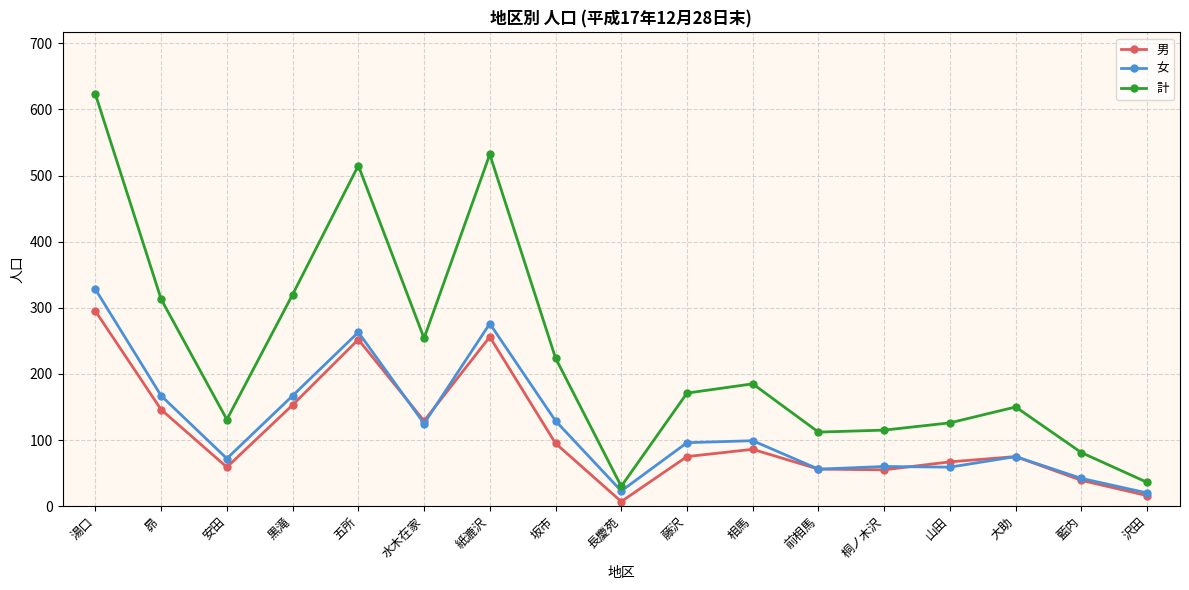

True or false: 男 has more than 2 interior local peaks.

True